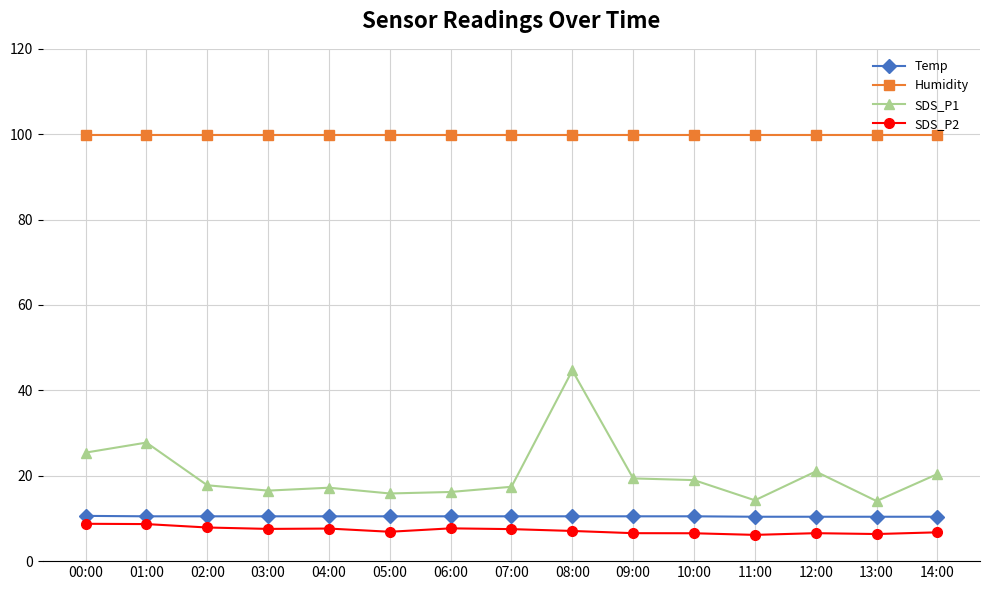

In SDS_P2, how many points are higher than both neighbors (excluding endpoints)?

3